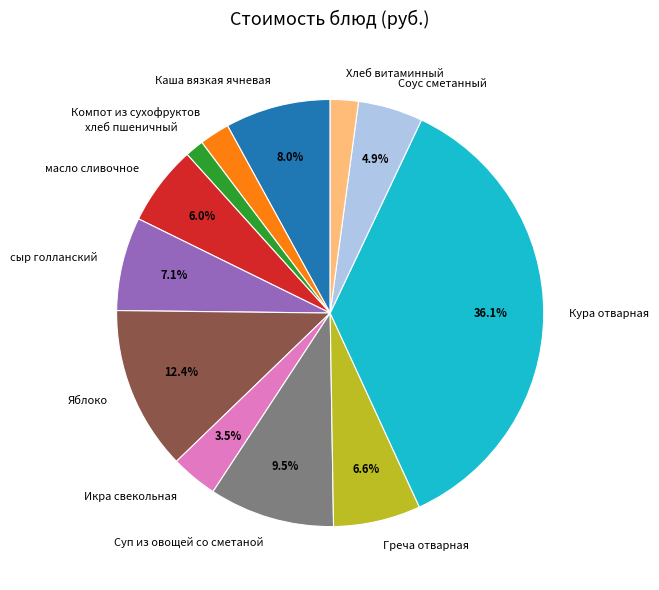

To the nearest percent, what is the combined percentage of Суп из овощей со сметаной and Компот из сухофруктов?

12%